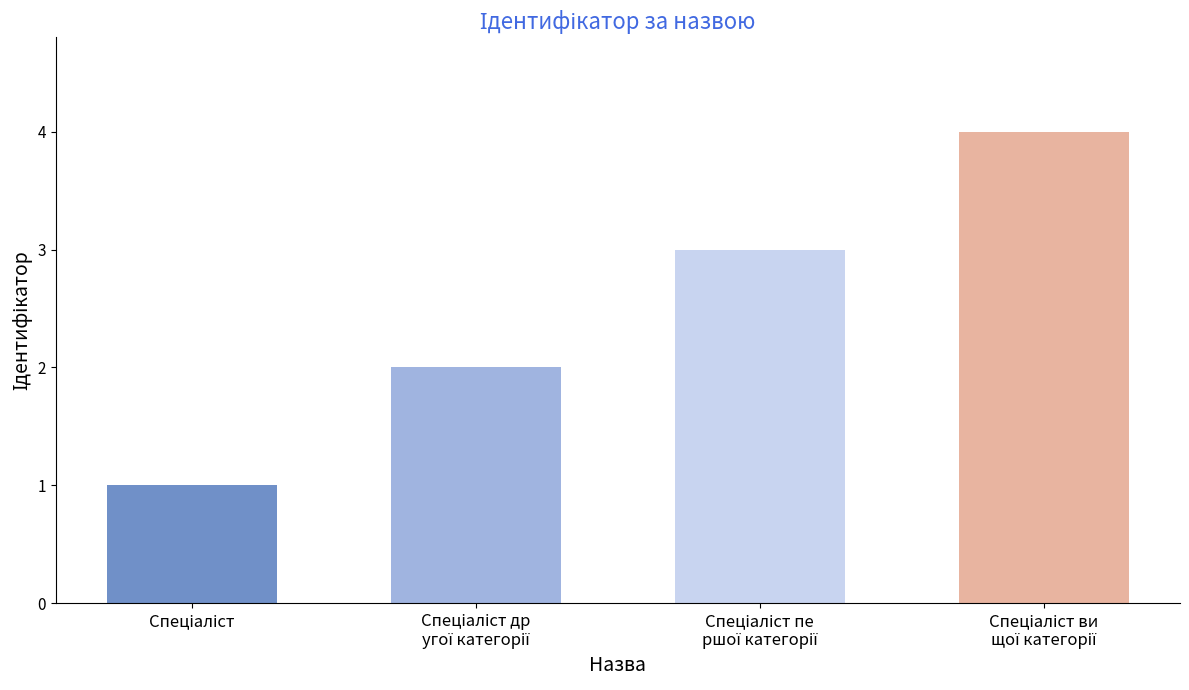

What is the sum of all values?

10